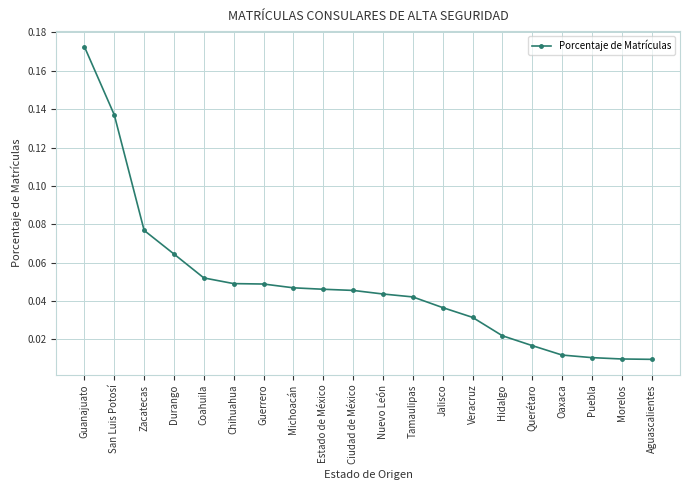

True or false: the data shows 0.1 at Jalisco.

False